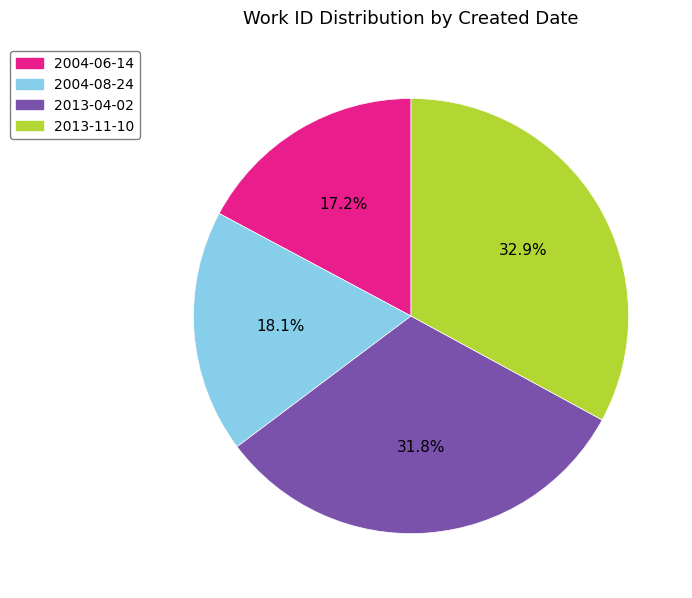

To the nearest percent, what is the combined percentage of 2004-08-24 and 2013-04-02?

50%